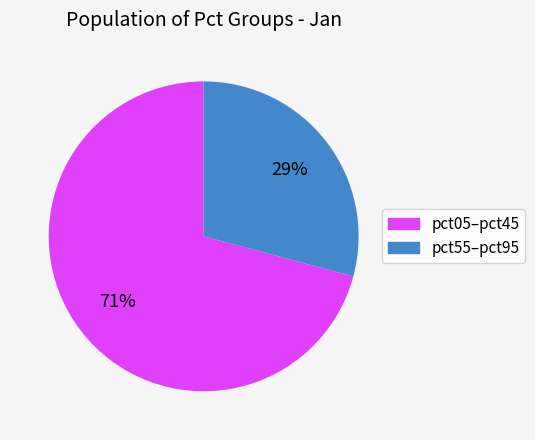

What is the ratio of the value at pct55–pct95 to the value at pct05–pct45?

0.4